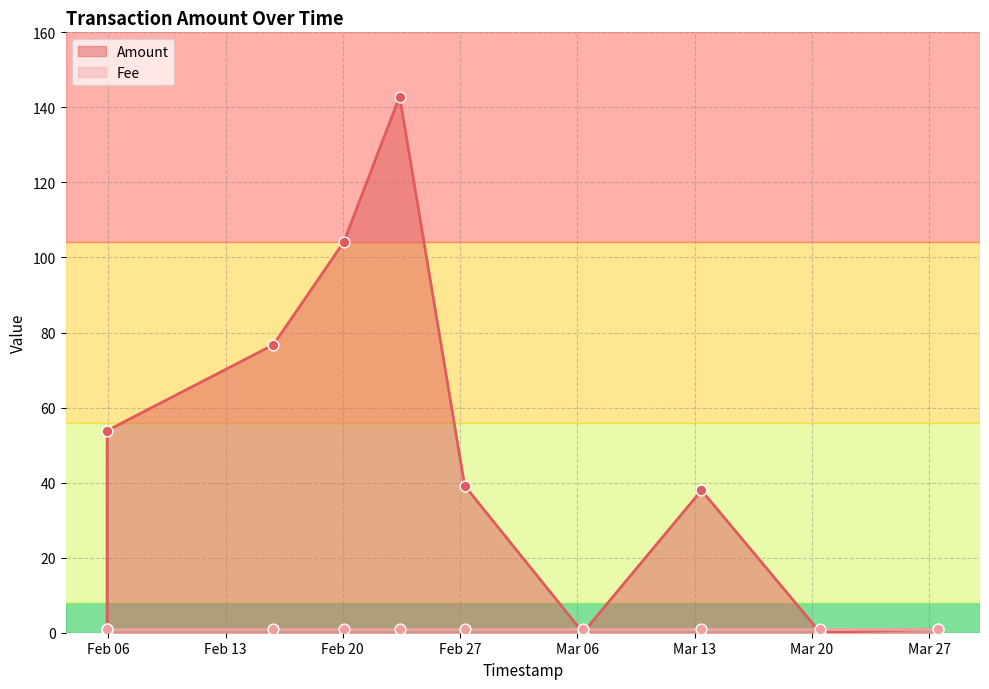

What is the maximum value for Amount?

142.9